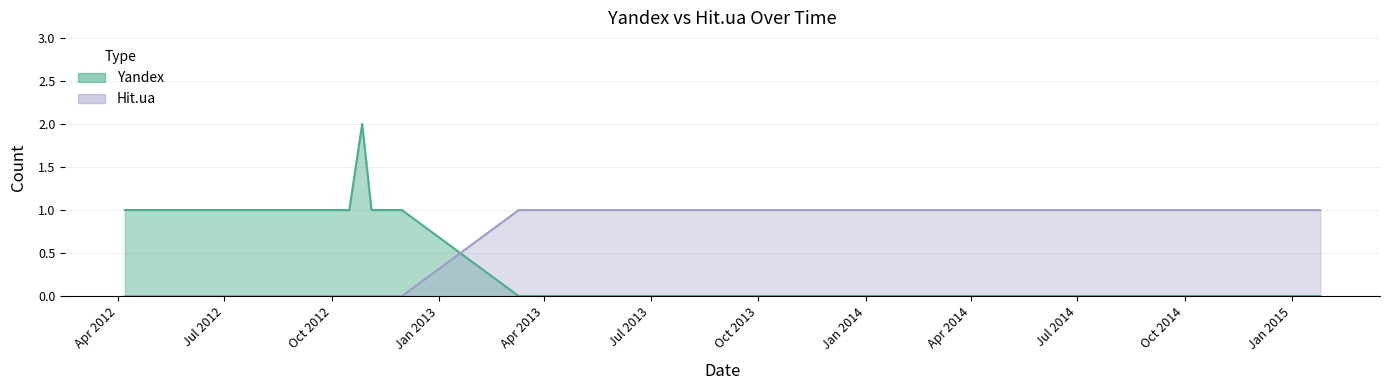

Is it true that Hit.ua equals 0 at 2012-06-04?

False